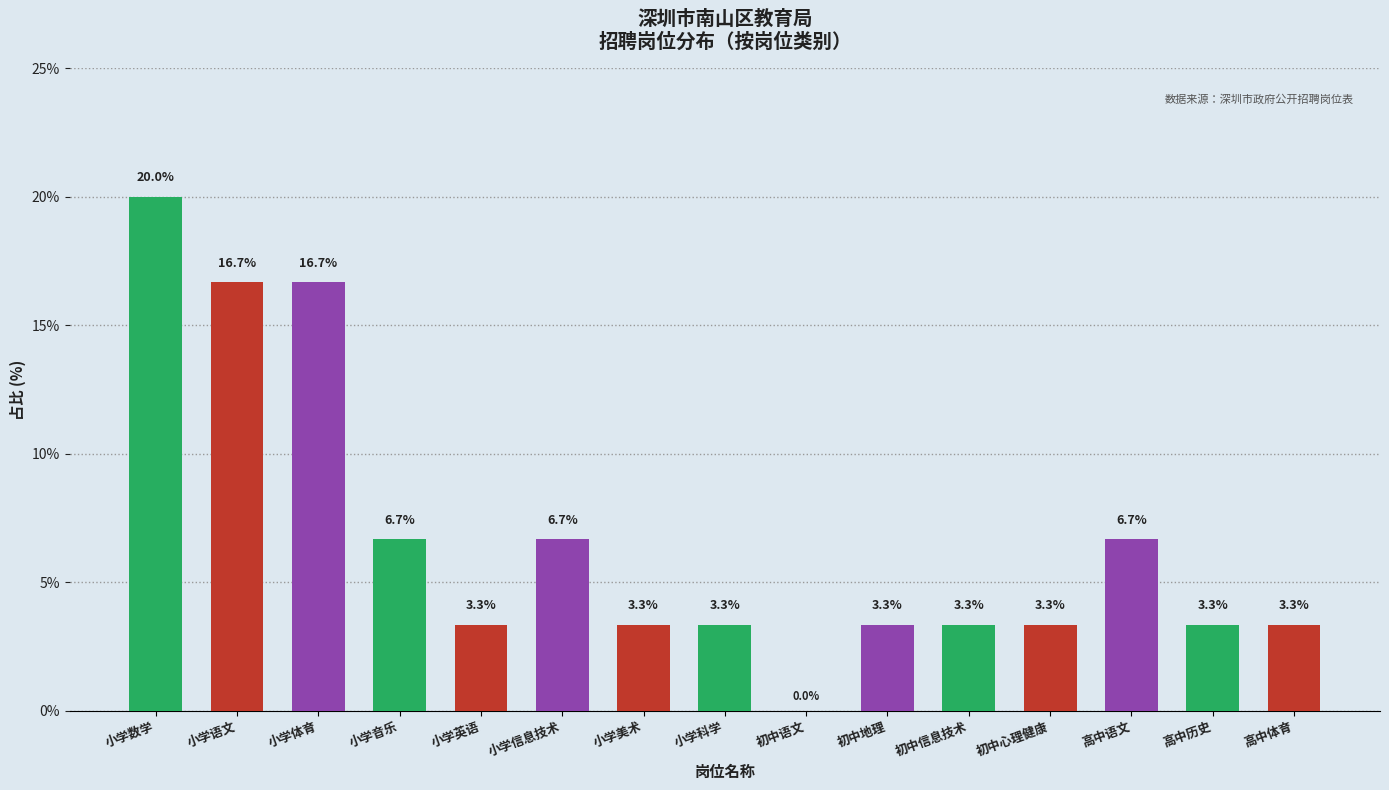

What is the difference between the values at 高中体育 and 高中语文?

3.3